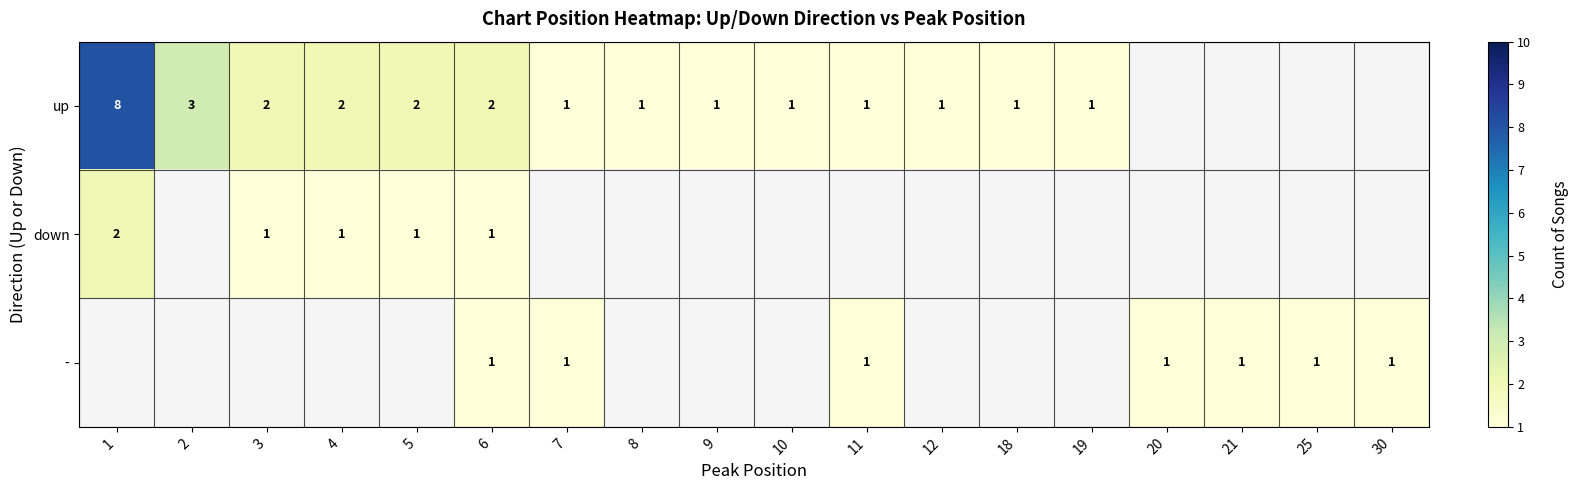

The up series shows 3 at 3. True or false?

False